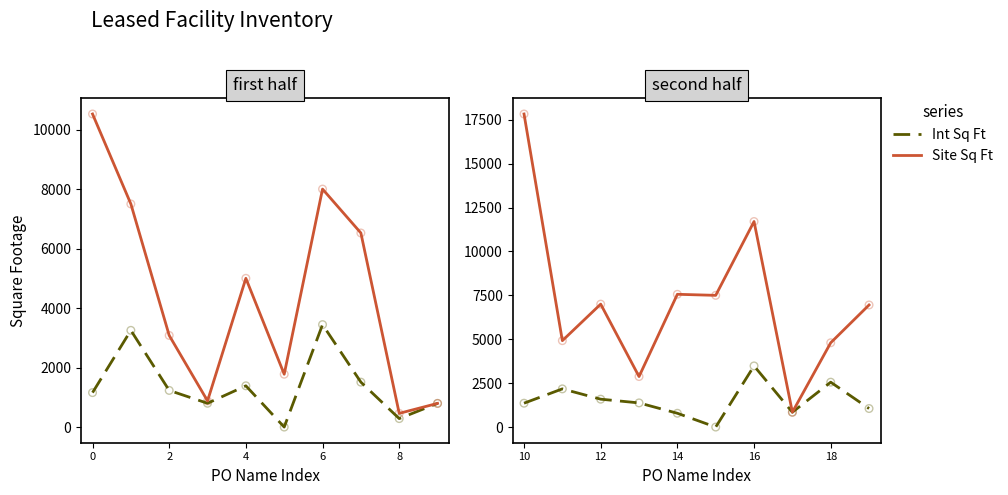

Which series has the widest spread of Y values?

Site Sq Ft